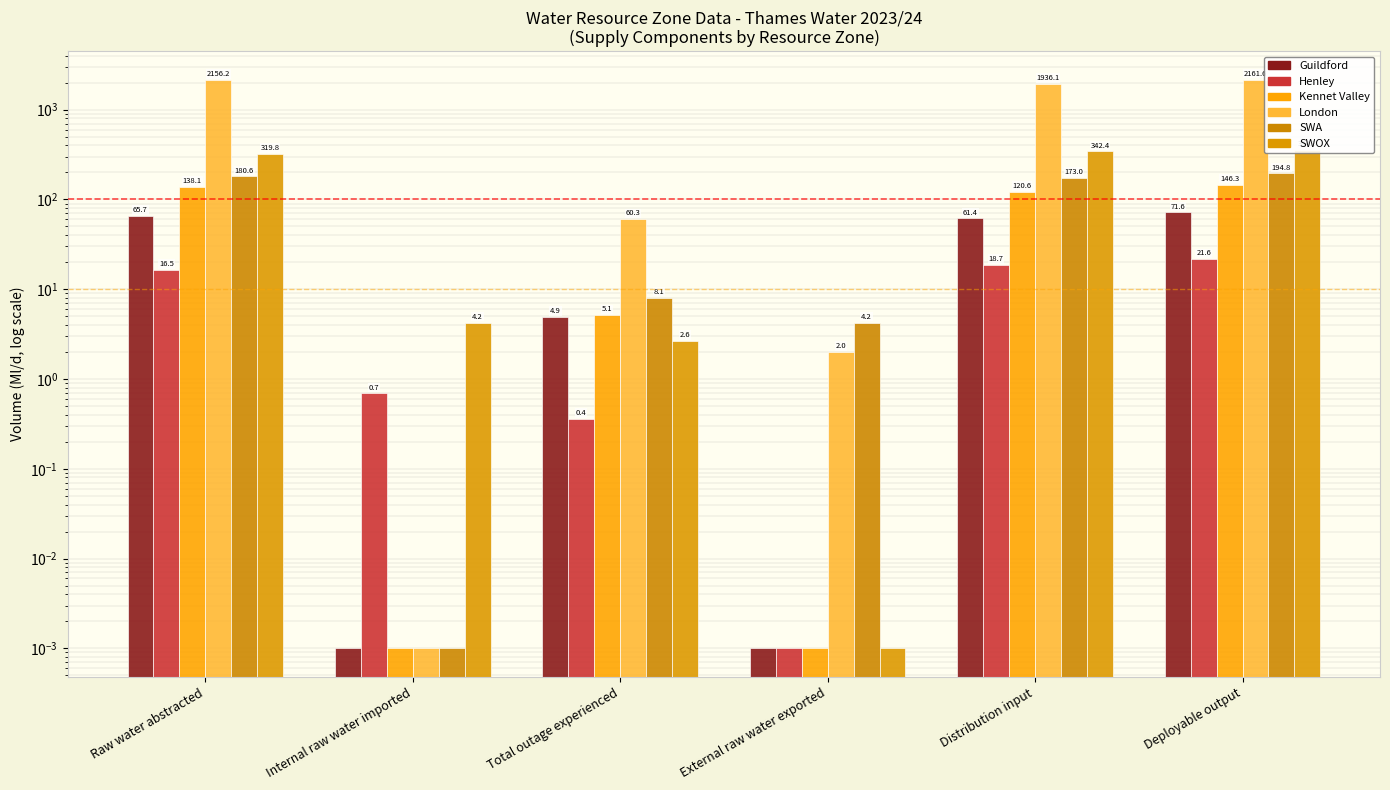

True or false: Henley has a value of 0.7 at Internal raw water imported.

True